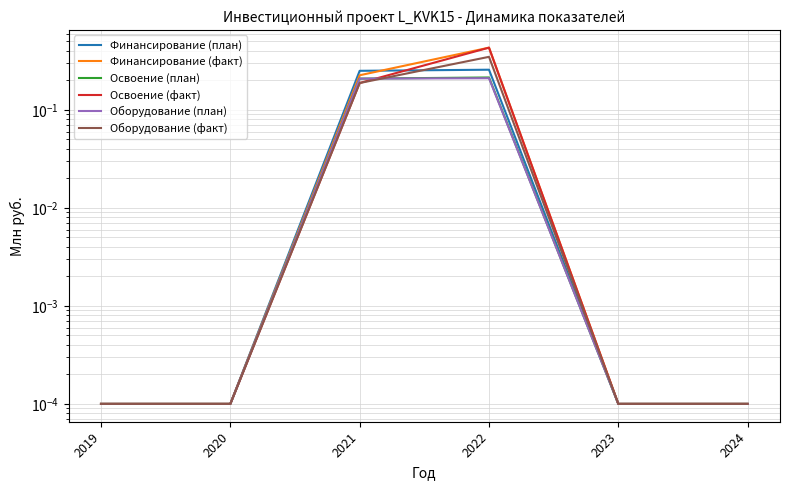

At which label does Финансирование (план) reach its peak?

2022